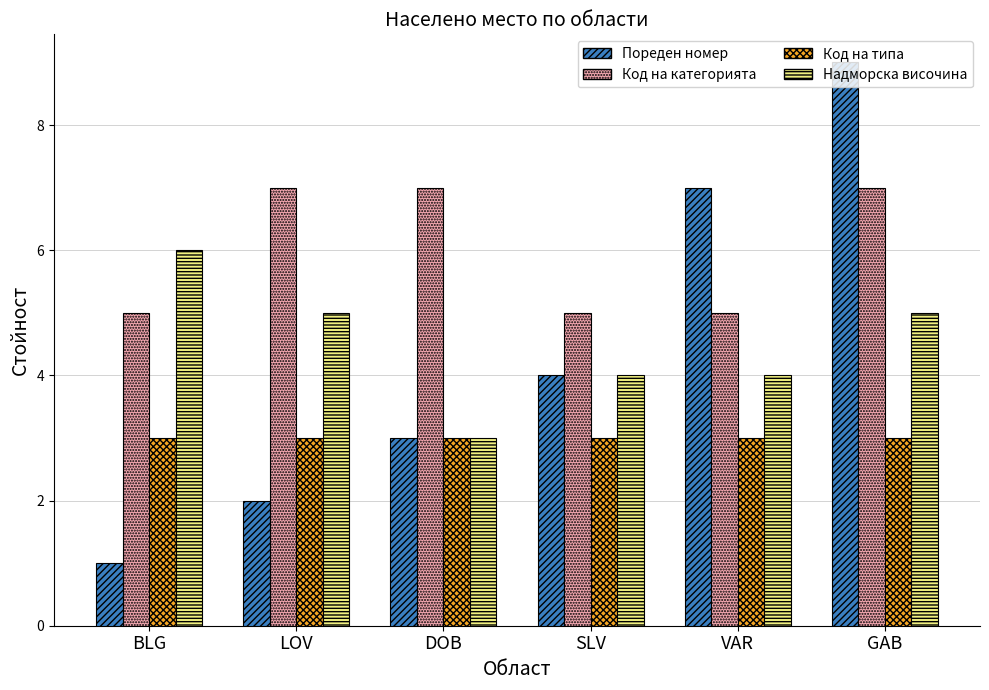

What is the spread (max minus min) of values at DOB?

4